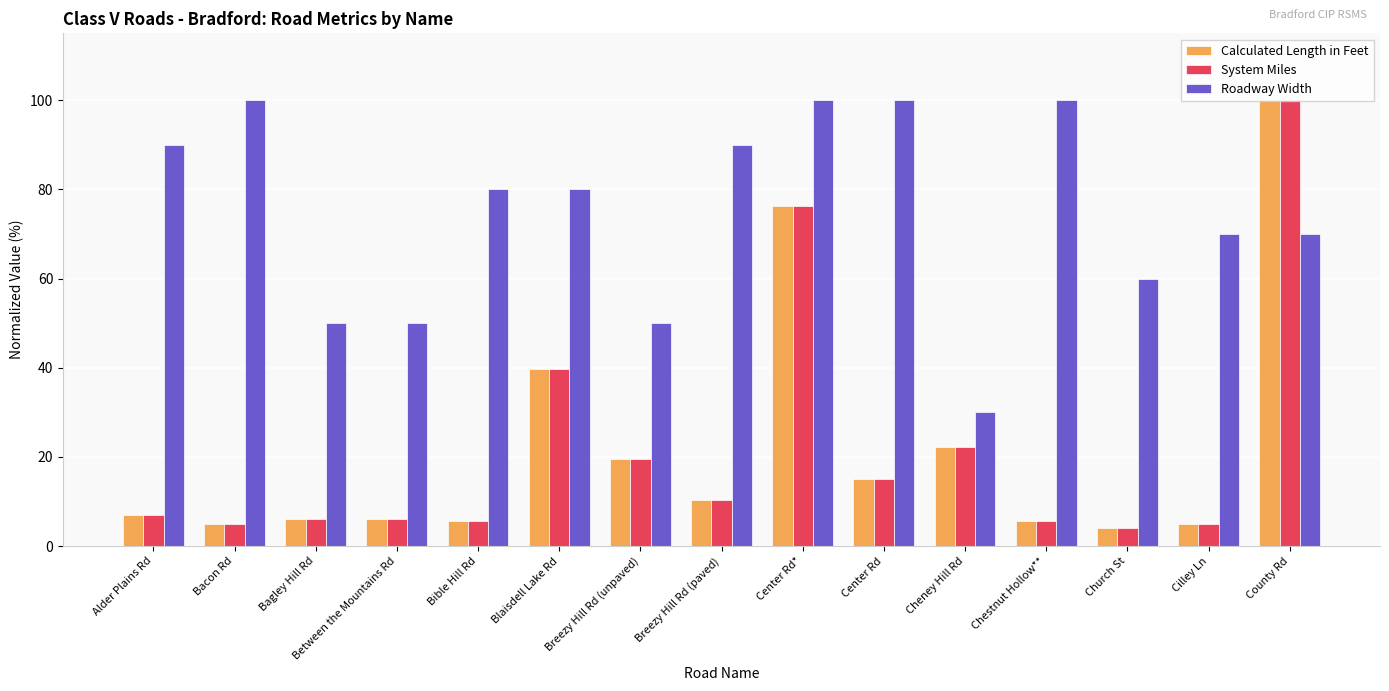

What is the sum of the Calculated Length in Feet values at Church St and Chestnut Hollow**?

9.7